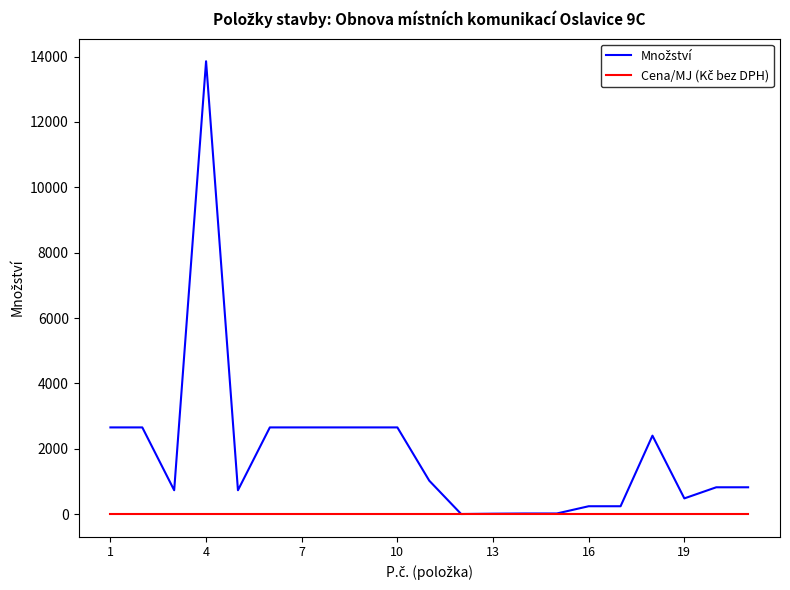

Is this an area chart (filled region under the line)?

No